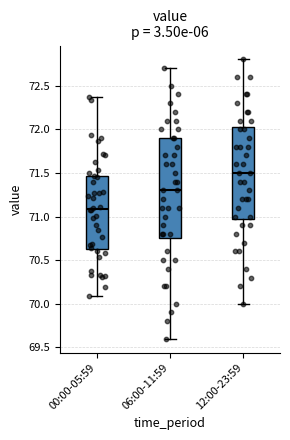

Reading left to right, read every box against the y-axis: the position of its median line, the range the box covers, and the ends of its whiskers. The values are not printed on the chart, so give them approximately, as read against the axis.

00:00-05:59: median 71.10, box 70.65 to 71.45, whiskers 70.10 to 72.35
06:00-11:59: median 71.30, box 70.75 to 71.90, whiskers 69.60 to 72.70
12:00-23:59: median 71.50, box 71.00 to 72.05, whiskers 70.00 to 72.80